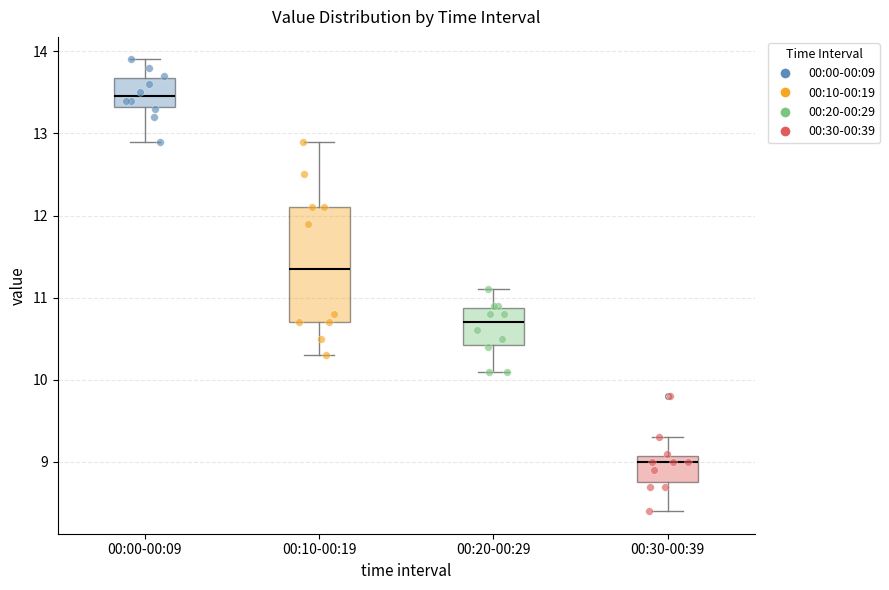

Where is the upper edge of the box for 00:10-00:19 on the y-axis? The values are not printed on the chart, so give them approximately, as read against the axis.

12.1